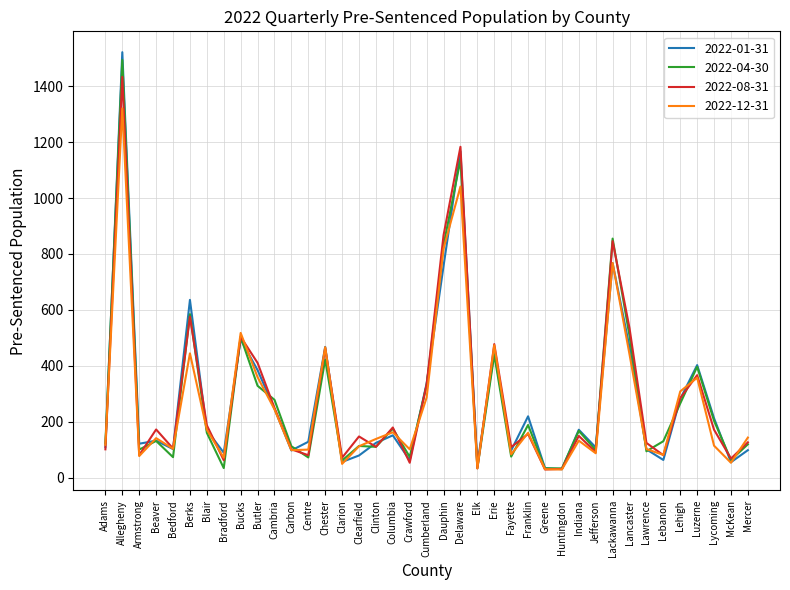

What is the greatest value displayed?

1521